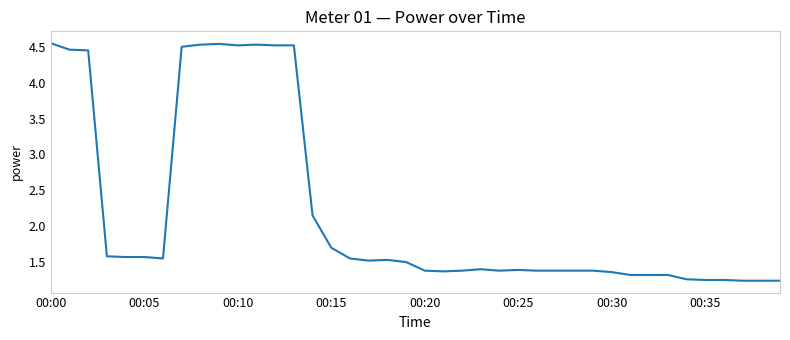

What is the difference between the maximum and minimum values?

3.3